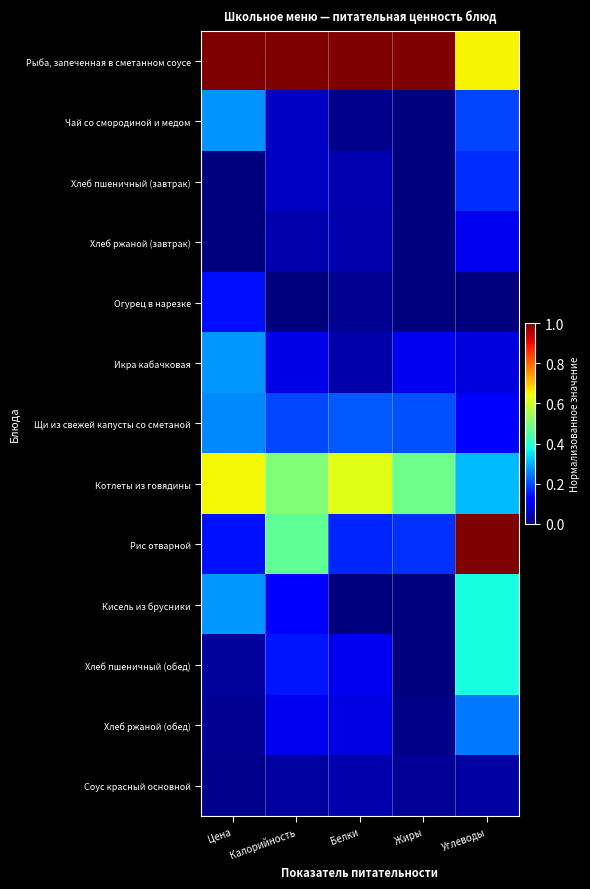

Reading right to left, transcribe all the data shown in this chart.

Рыба, запеченная в сметанном соусе: Углеводы=0.7	Жиры=1.0	Белки=1.0	Калорийность=1.0	Цена=1.0
Чай со смородиной и медом: Углеводы=0.2	Жиры=0.0	Белки=0.0	Калорийность=0.1	Цена=0.3
Хлеб пшеничный (завтрак): Углеводы=0.2	Жиры=0.0	Белки=0.0	Калорийность=0.1	Цена=0.0
Хлеб ржаной (завтрак): Углеводы=0.1	Жиры=0.0	Белки=0.0	Калорийность=0.0	Цена=0.0
Огурец в нарезке: Углеводы=0.0	Жиры=0.0	Белки=0.0	Калорийность=0.0	Цена=0.1
Икра кабачковая: Углеводы=0.1	Жиры=0.1	Белки=0.0	Калорийность=0.1	Цена=0.3
Щи из свежей капусты со сметаной: Углеводы=0.1	Жиры=0.2	Белки=0.2	Калорийность=0.2	Цена=0.3
Котлеты из говядины: Углеводы=0.3	Жиры=0.5	Белки=0.6	Калорийность=0.5	Цена=0.6
Рис отварной: Углеводы=1.0	Жиры=0.2	Белки=0.2	Калорийность=0.5	Цена=0.1
Кисель из брусники: Углеводы=0.4	Жиры=0.0	Белки=0.0	Калорийность=0.1	Цена=0.3
Хлеб пшеничный (обед): Углеводы=0.4	Жиры=0.0	Белки=0.1	Калорийность=0.1	Цена=0.0
Хлеб ржаной (обед): Углеводы=0.2	Жиры=0.0	Белки=0.1	Калорийность=0.1	Цена=0.0
Соус красный основной: Углеводы=0.0	Жиры=0.0	Белки=0.0	Калорийность=0.0	Цена=0.0